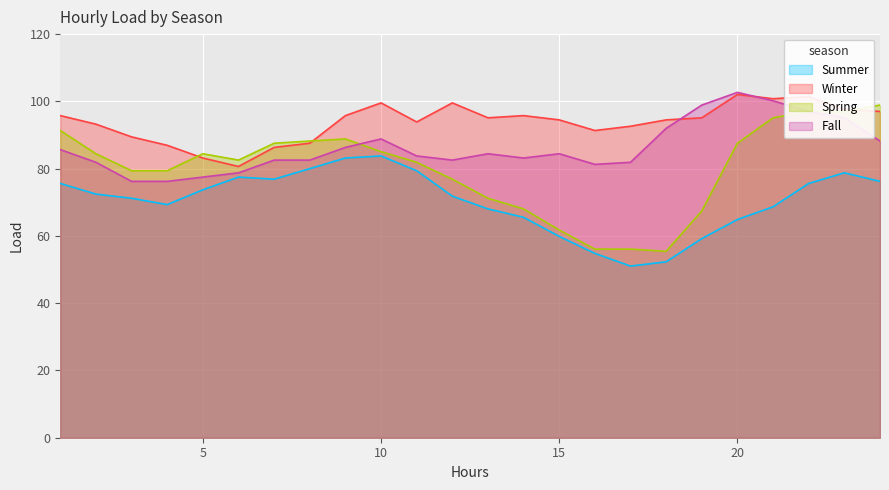

True or false: Summer and Winter intersect in this chart.

False